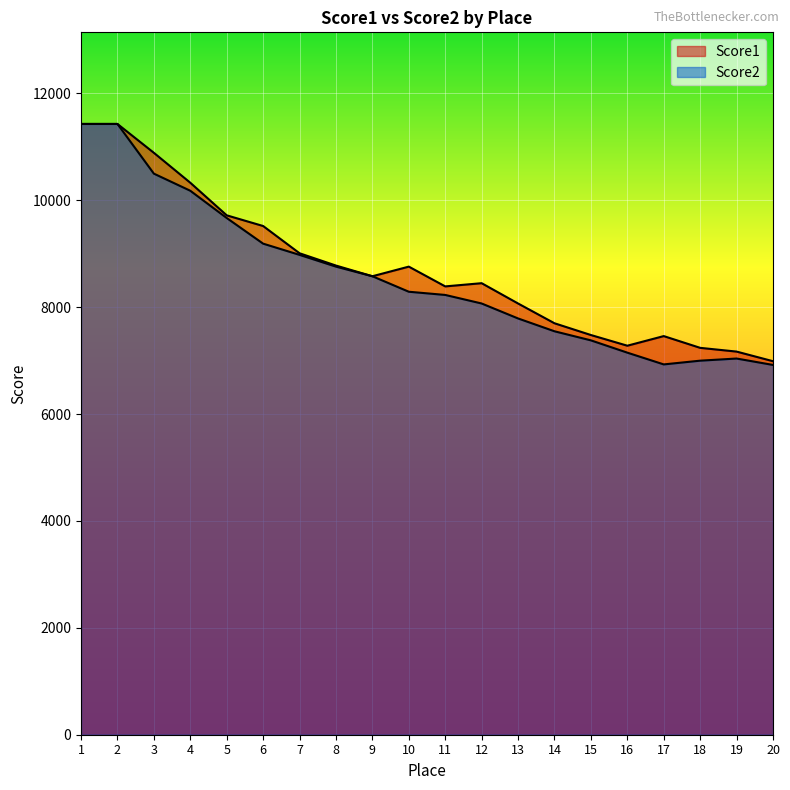

List the series in order of their overall mean, lowest first.

Score2, Score1